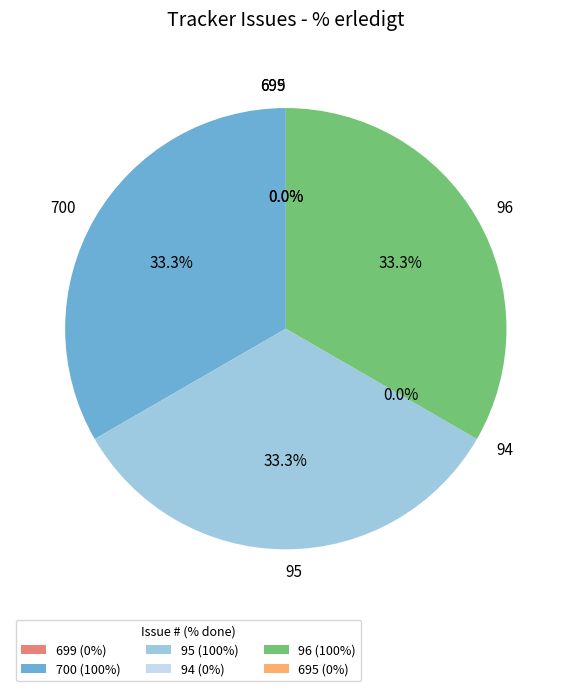

True or false: 94 accounts for 0% of the total.

True